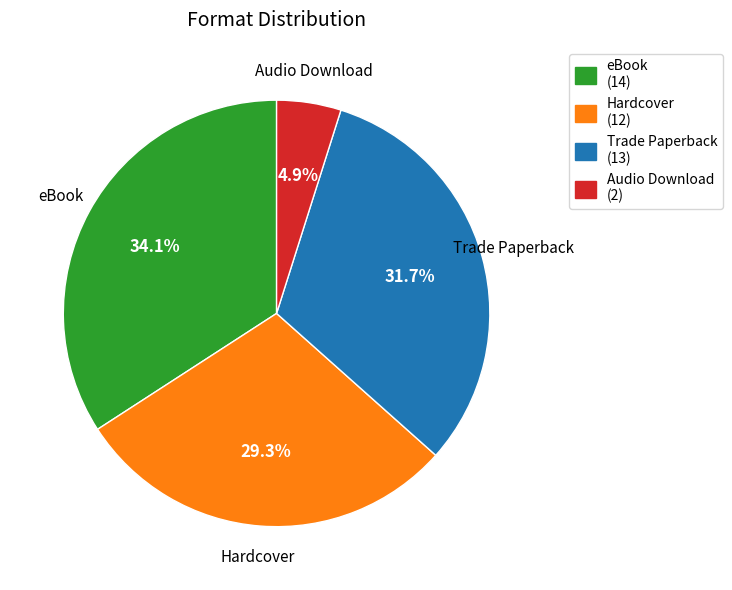

Count the number of slices in the pie.

4